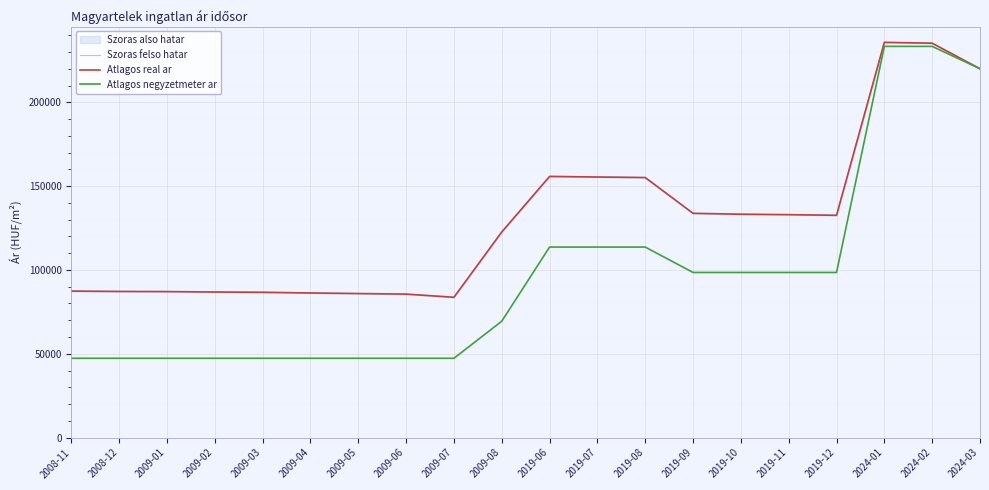

How many data points in Atlagos negyzetmeter ar are above 98484?

6